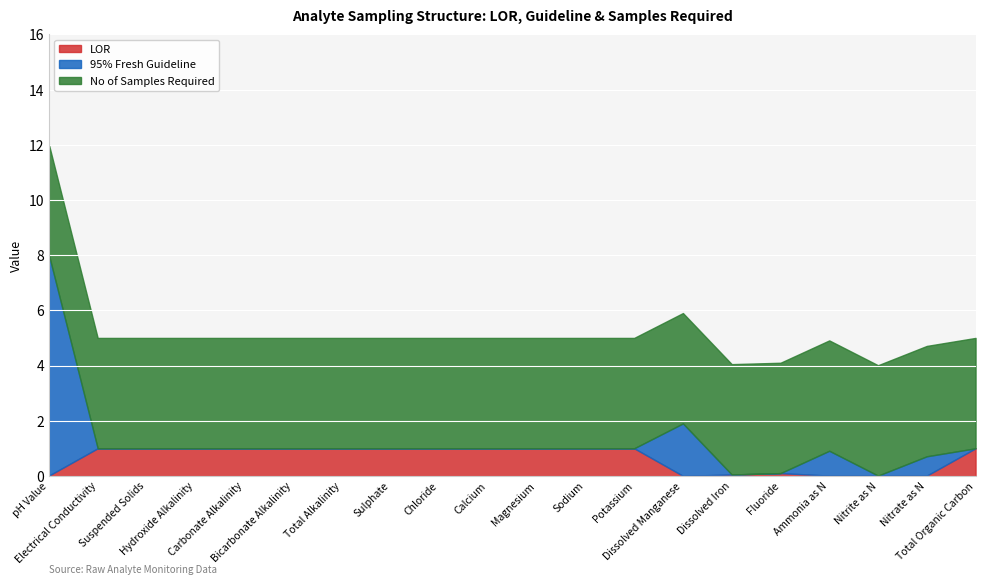

What is the average value of the 95% fresh guideline series?

0.6